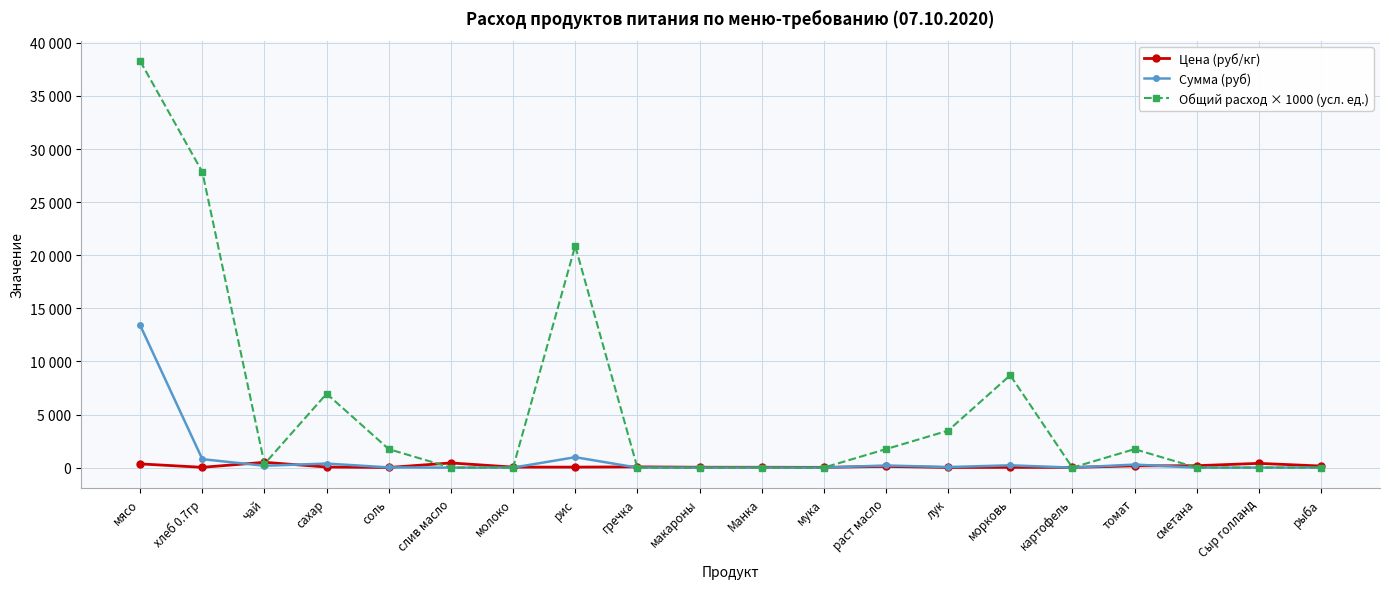

Reading left to right, extract all data points from this chart.

Цена (руб/кг): 350.0	28.6	500.0	55.0	12.0	438.9	47.0	47.0	70.0	35.0	32.0	24.0	115.0	15.0	25.0	20.0	164.3	180.0	400.0	150.0
Сумма (руб): 13398.0	795.4	174.0	382.8	20.9	0.0	0.0	981.4	0.0	0.0	0.0	0.0	200.1	52.2	217.5	0.0	285.9	0.0	0.0	0.0
Общий расход × 1000 (усл. ед.): 38280.0	27840.0	348.0	6960.0	1740.0	0.0	0.0	20880.0	0.0	0.0	0.0	0.0	1740.0	3480.0	8700.0	0.0	1740.0	0.0	0.0	0.0